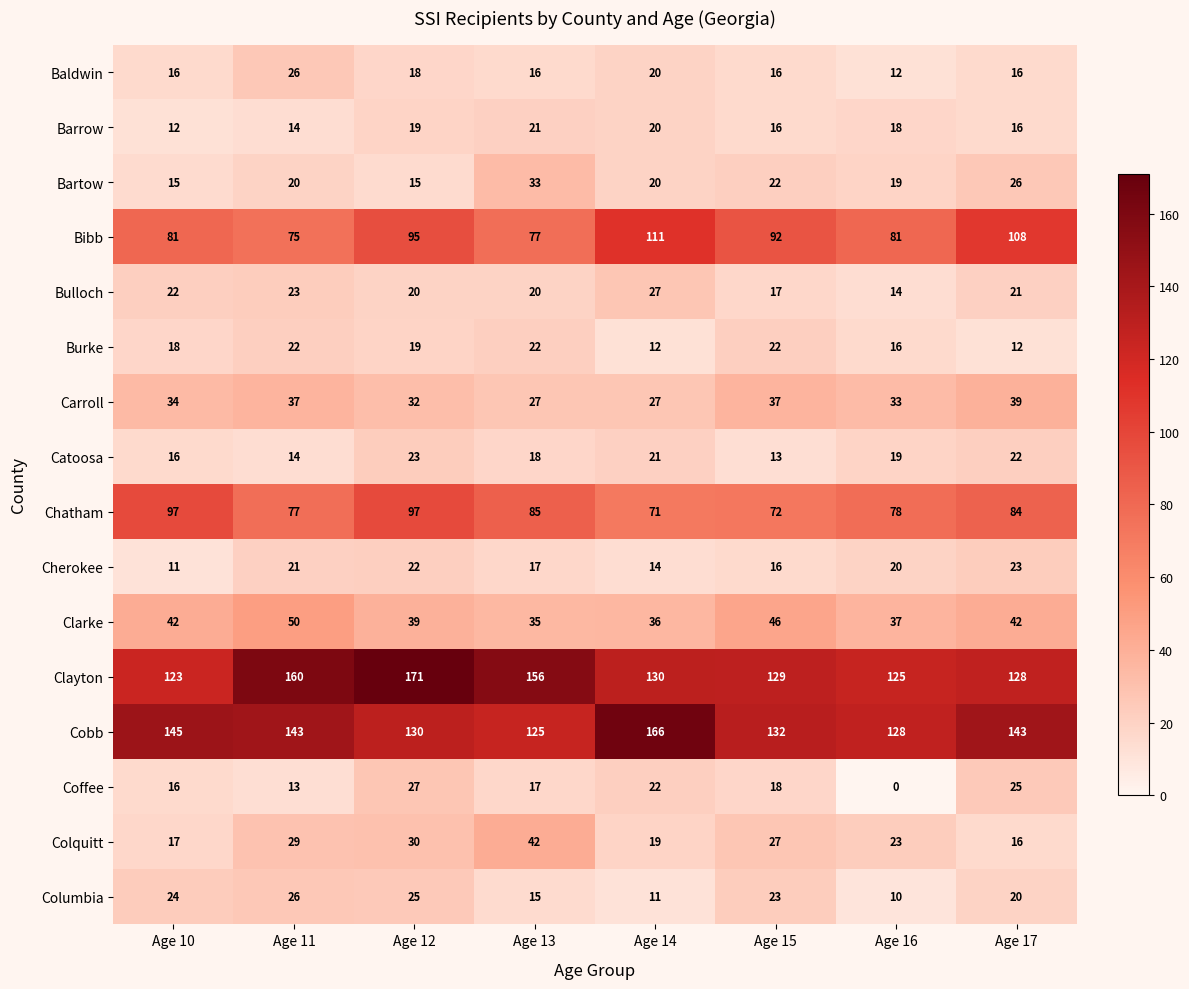

At which category is the sum across all series the highest?

Age 12